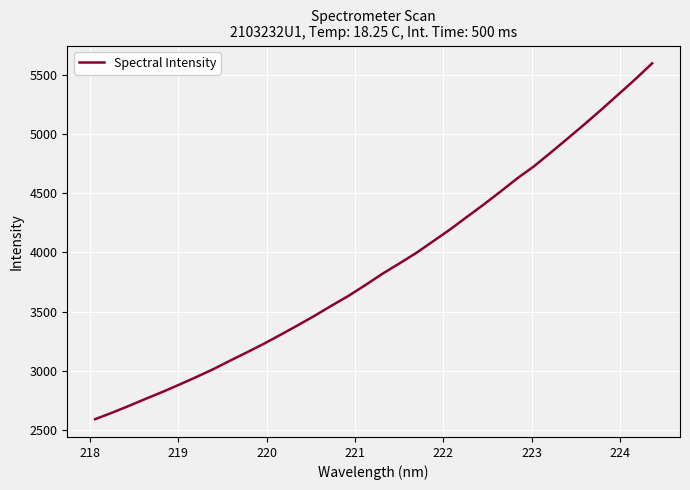

What is the maximum value shown in the chart?

5594.4